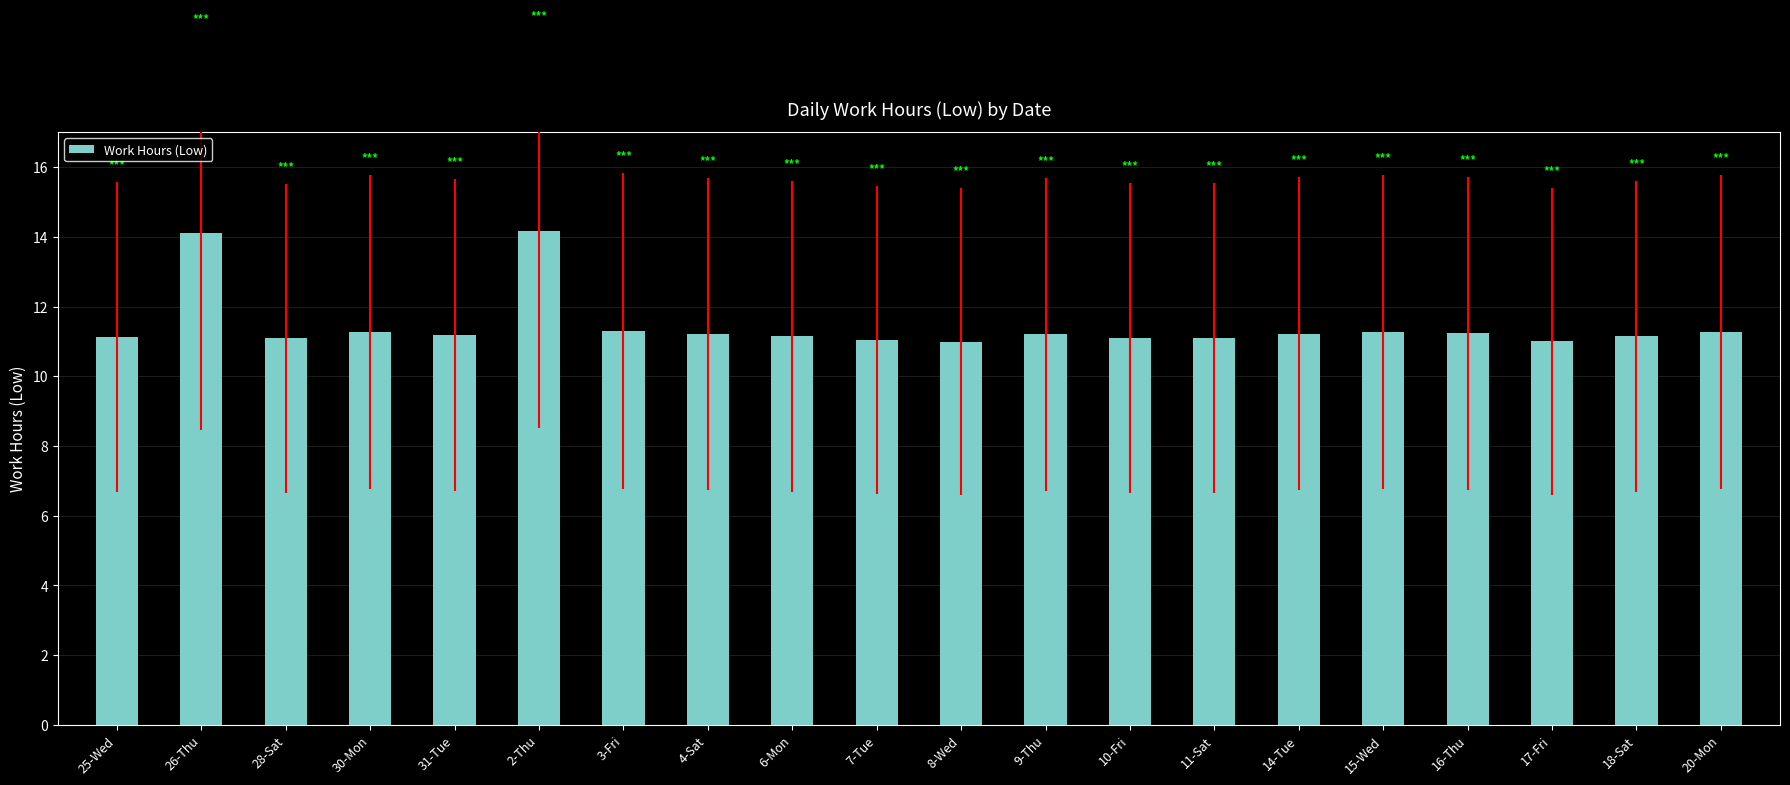

Where does the data first go above 11?

25-Wed